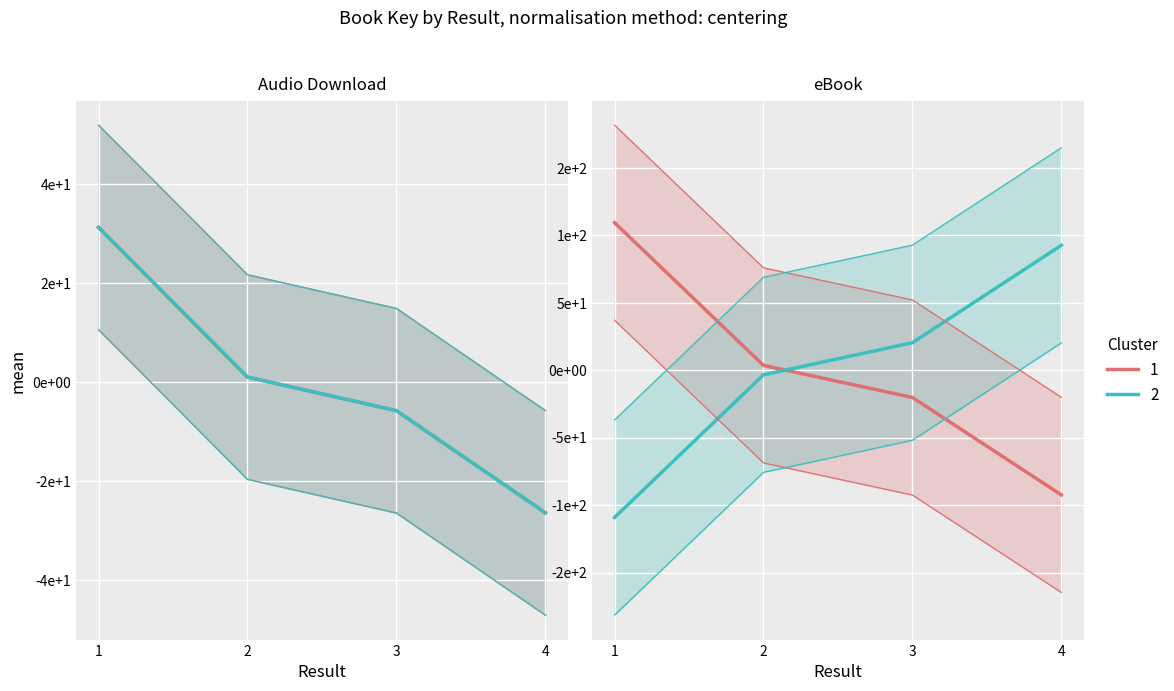

What is the sum of the Audio Download values at 2 and 4?

-25410424.5